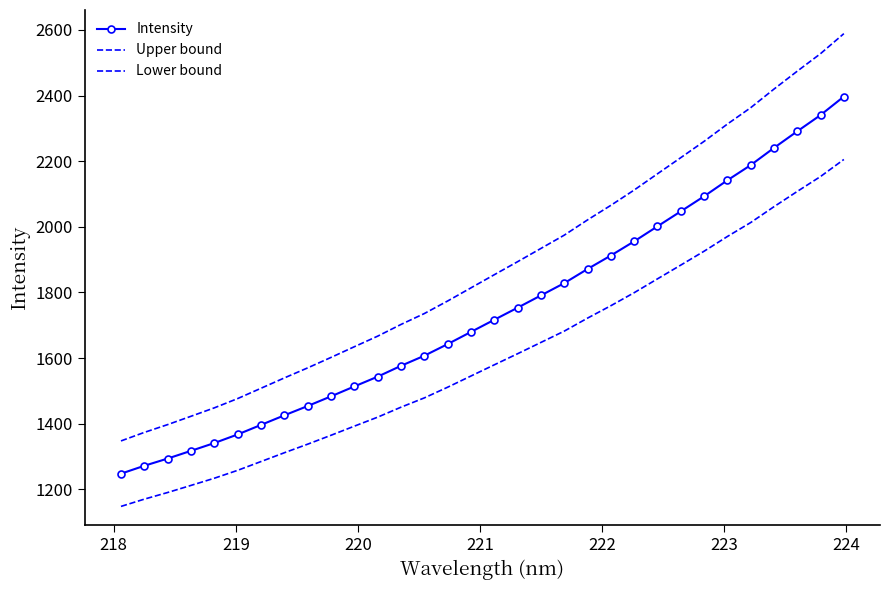

True or false: Lower bound and Intensity cross at least once.

False